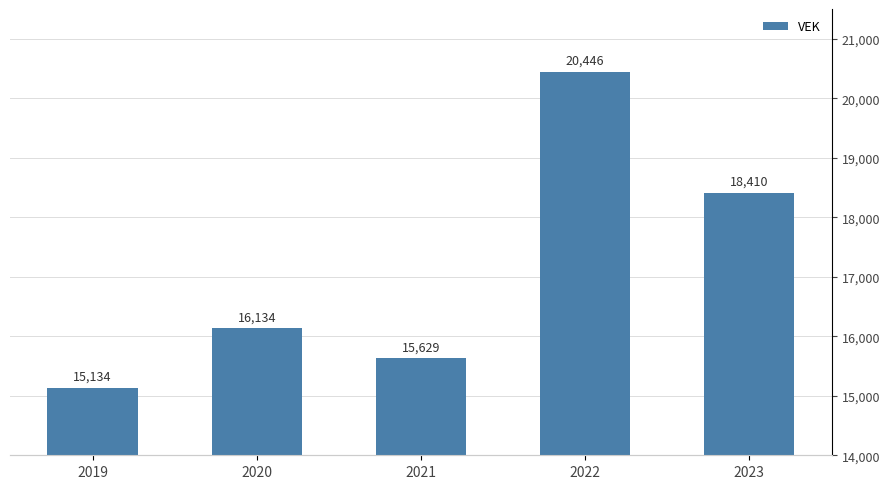

What is the maximum value shown in the chart?

20446